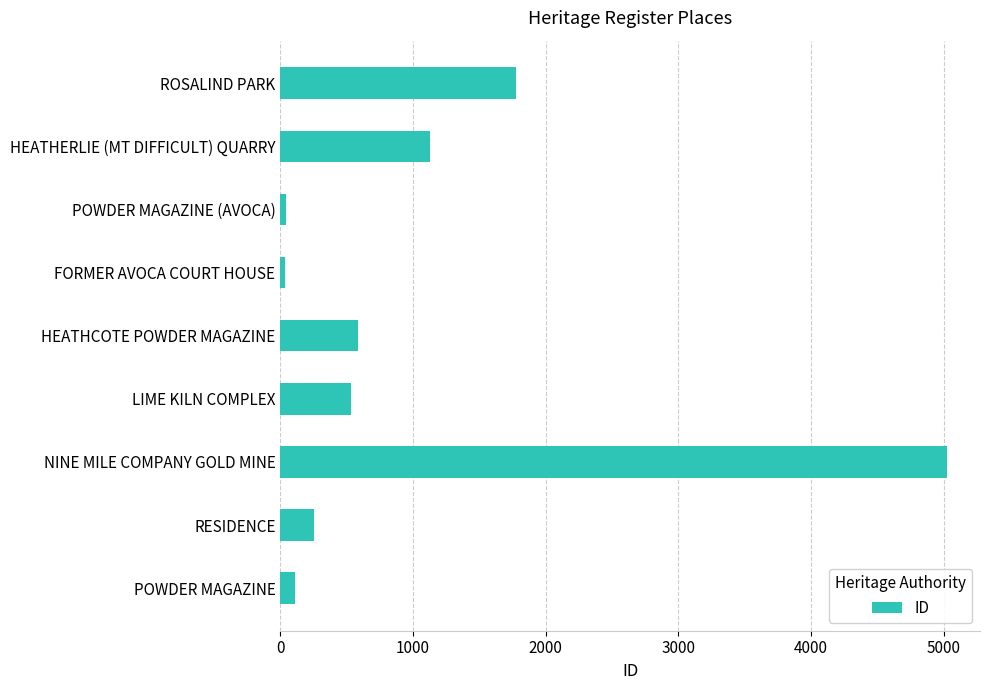

How many values are below 529?

4